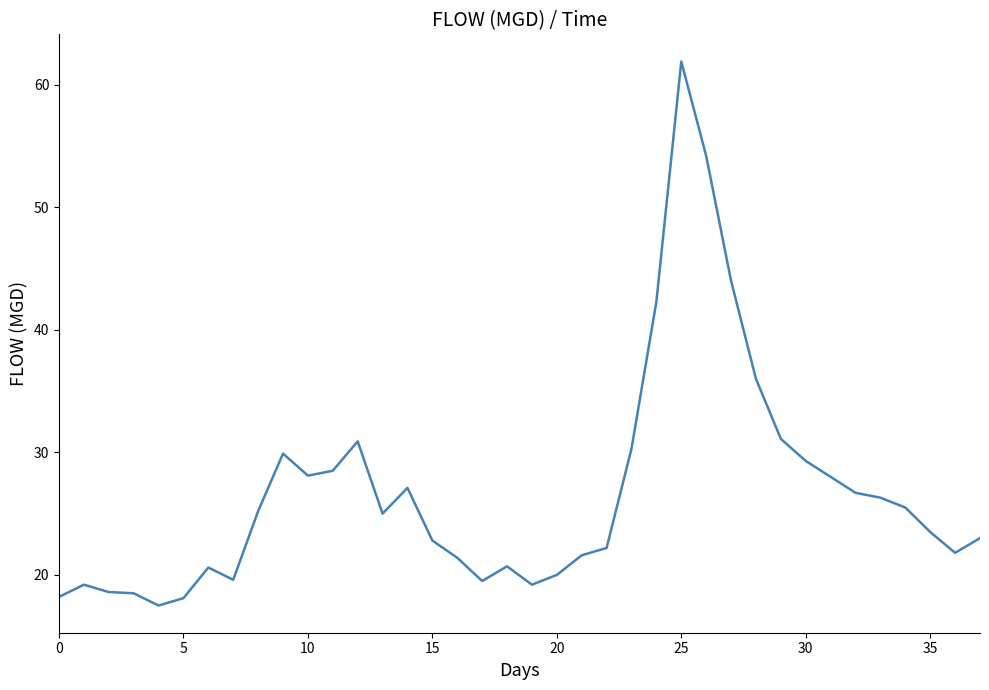

What is the difference between the maximum and minimum values?

44.4